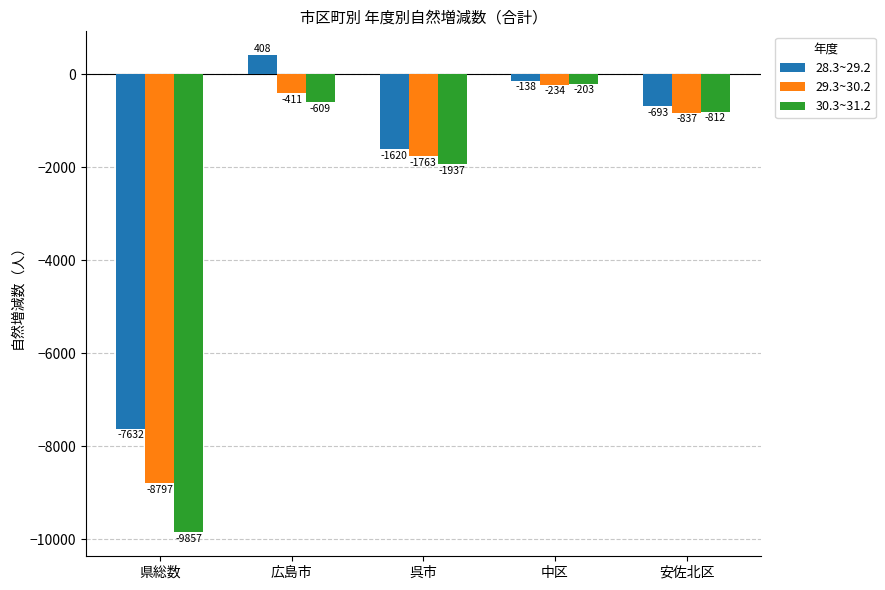

What position from the right is 県総数?

5